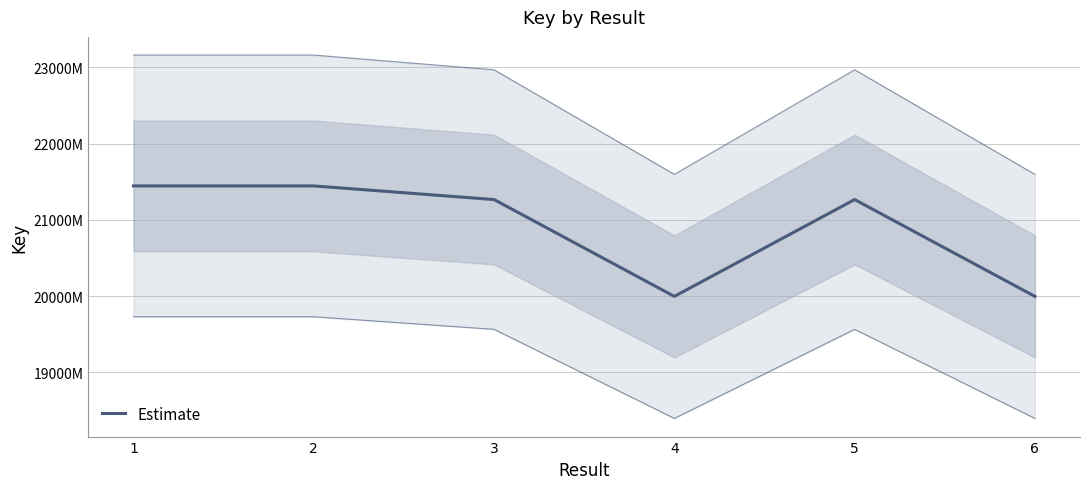

Is it true that the value at 3 is 212651736?

True